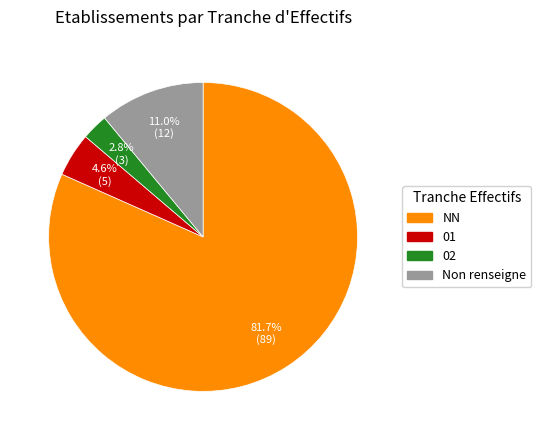

Is there any slice that represents more than half of the pie?

Yes